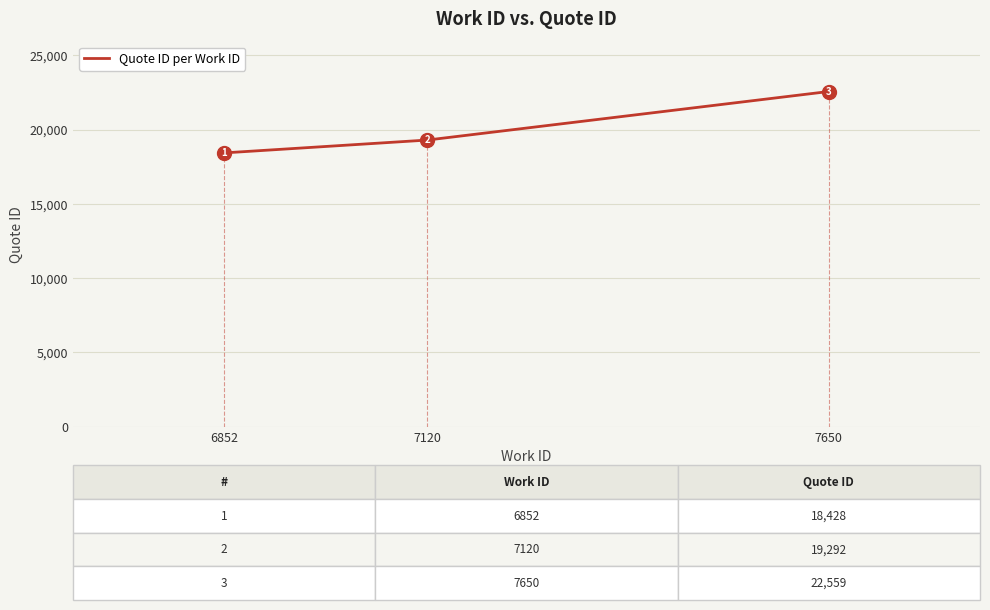

How many categories are shown in the chart?

3